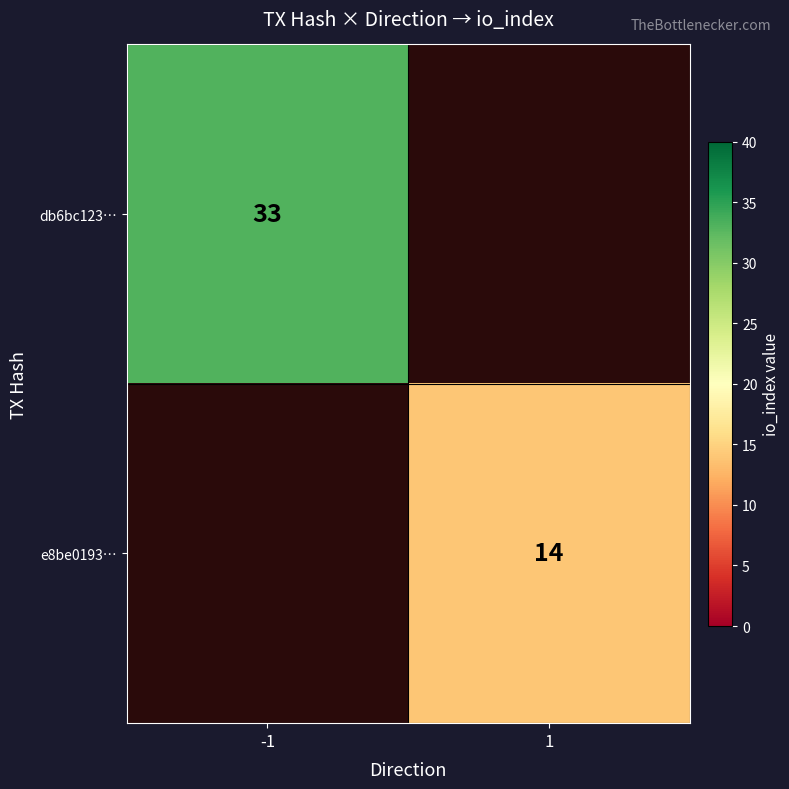

Is the value of db6bc123… at -1 greater than the value of e8be0193… at 1?

Yes